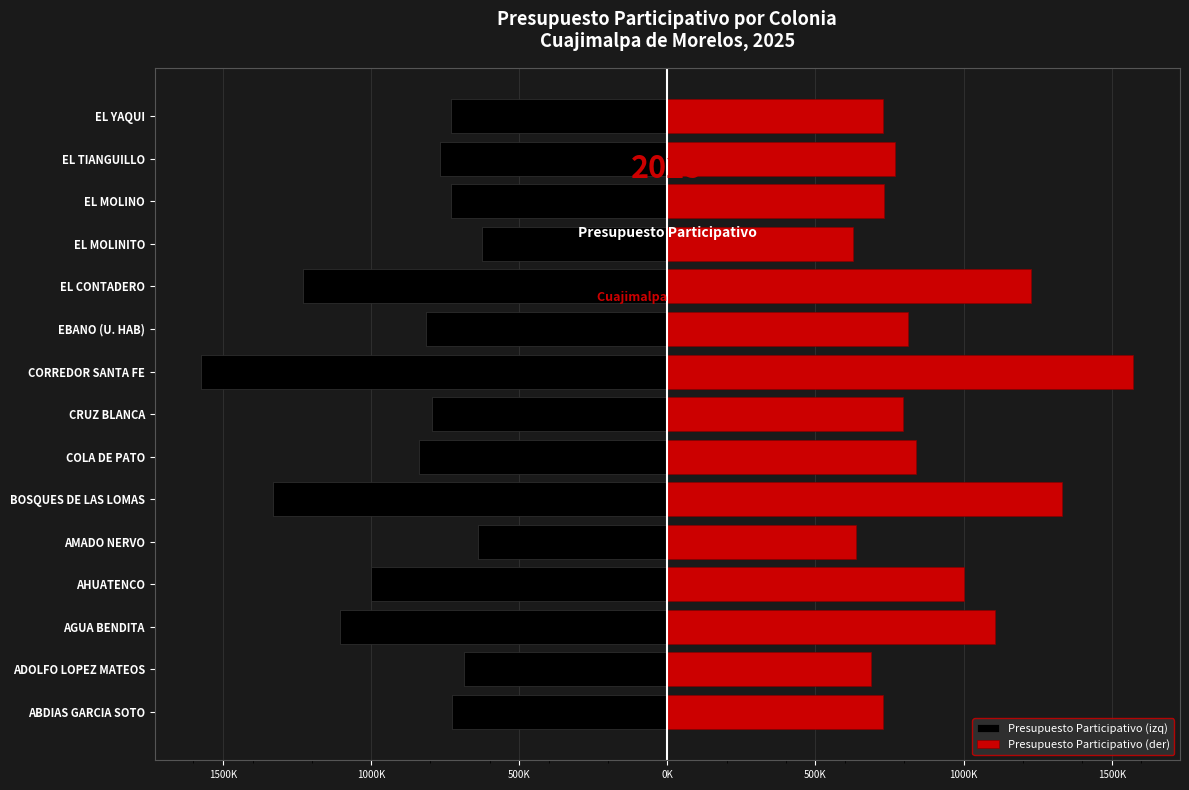

Which series has the largest range (max minus min)?

Presupuesto Participativo (izq)